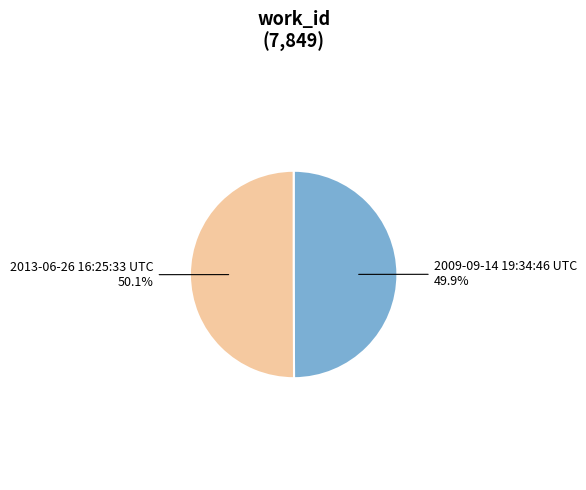

Is it true that 2009-09-14 19:34:46 UTC is 37% of the pie?

False